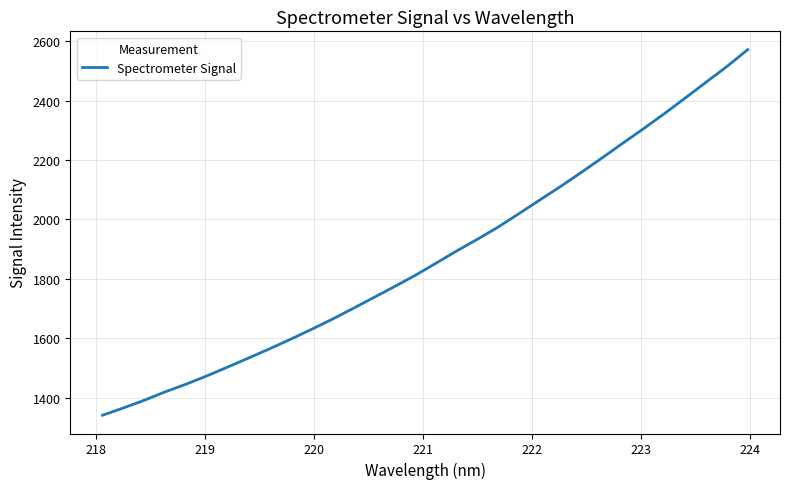

What is the difference between the maximum and minimum values?

1231.3